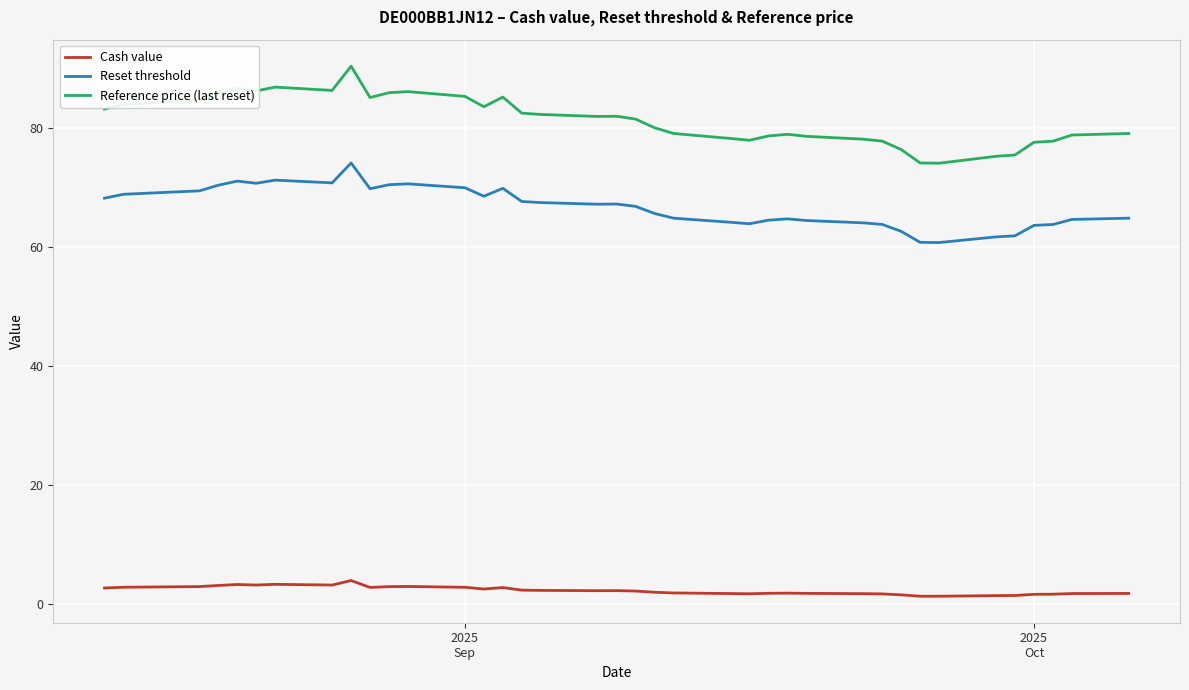

Which series has the largest total across all categories?

Reference price (last reset)